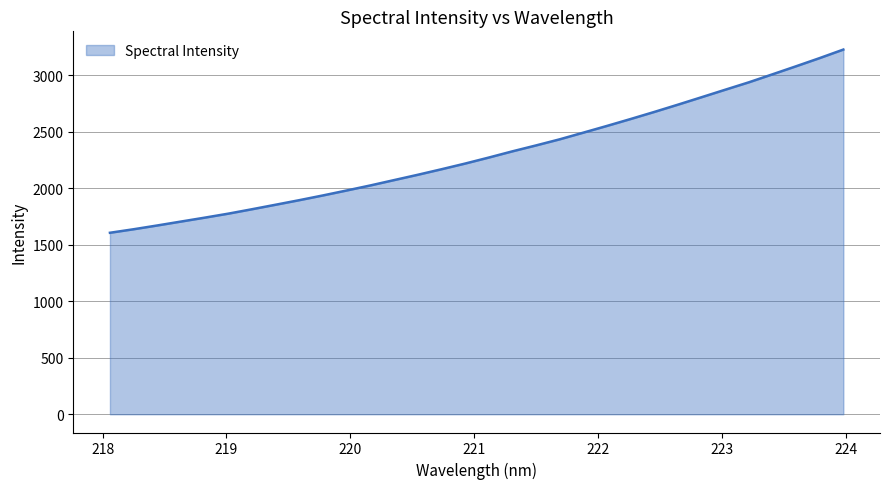

What is the minimum value shown in the chart?

1605.3